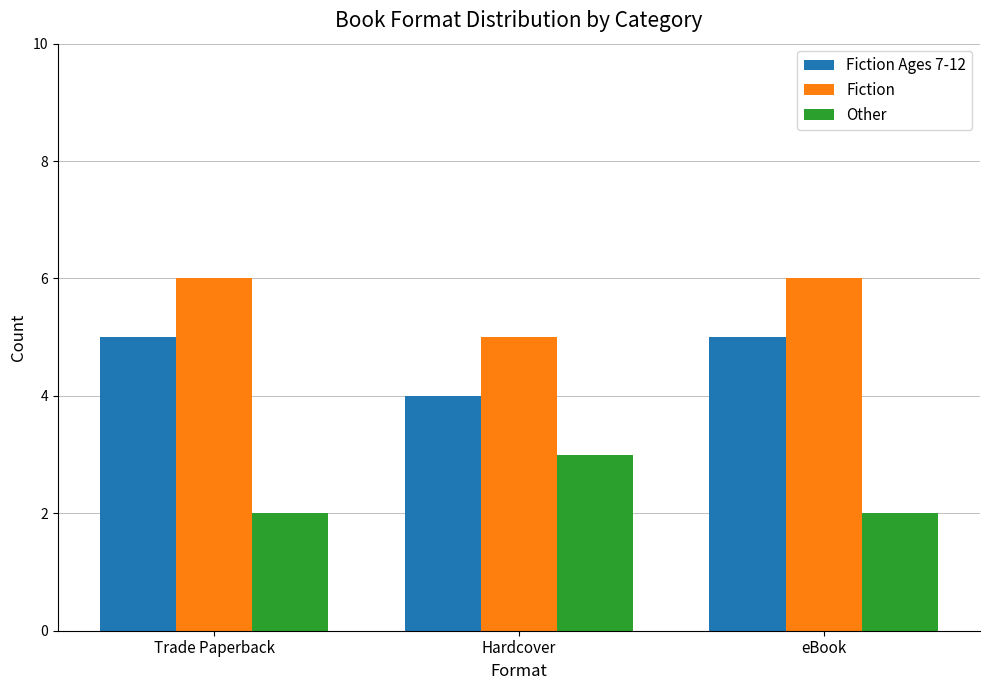

List the series in order of their peak value, lowest first.

Other, Fiction Ages 7-12, Fiction